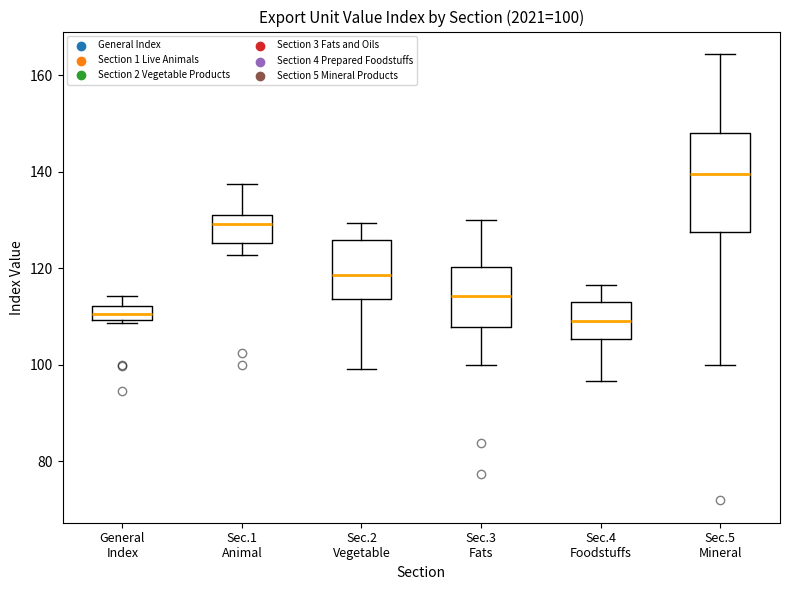

Which box has the highest median line?

Sec.5 Mineral